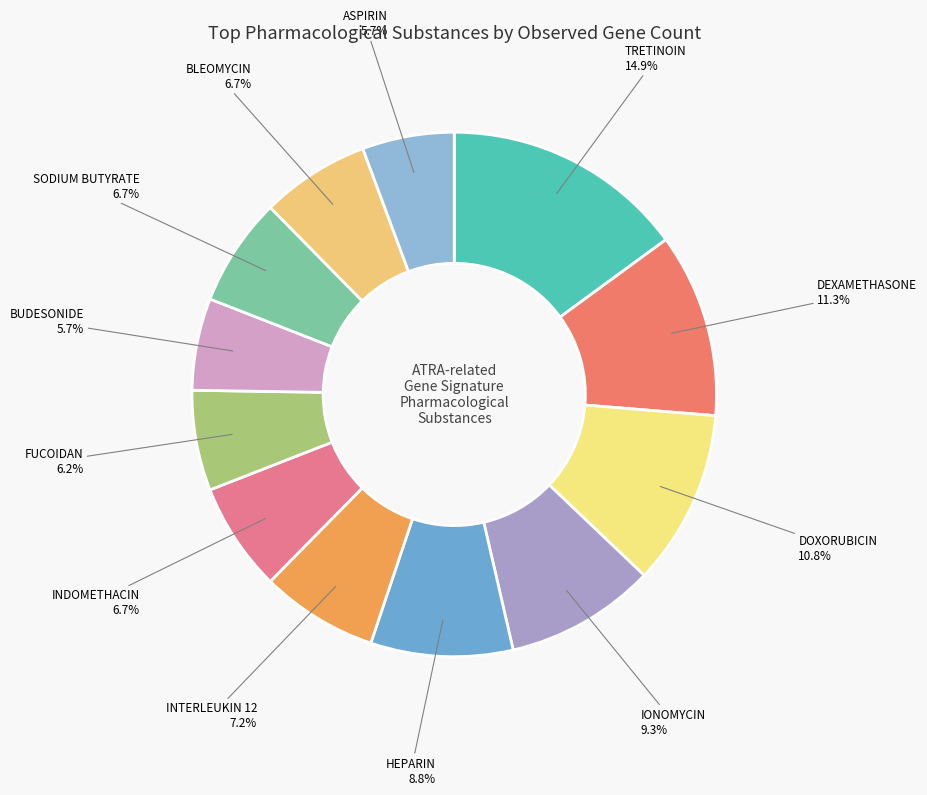

Is there a majority slice in this chart?

No